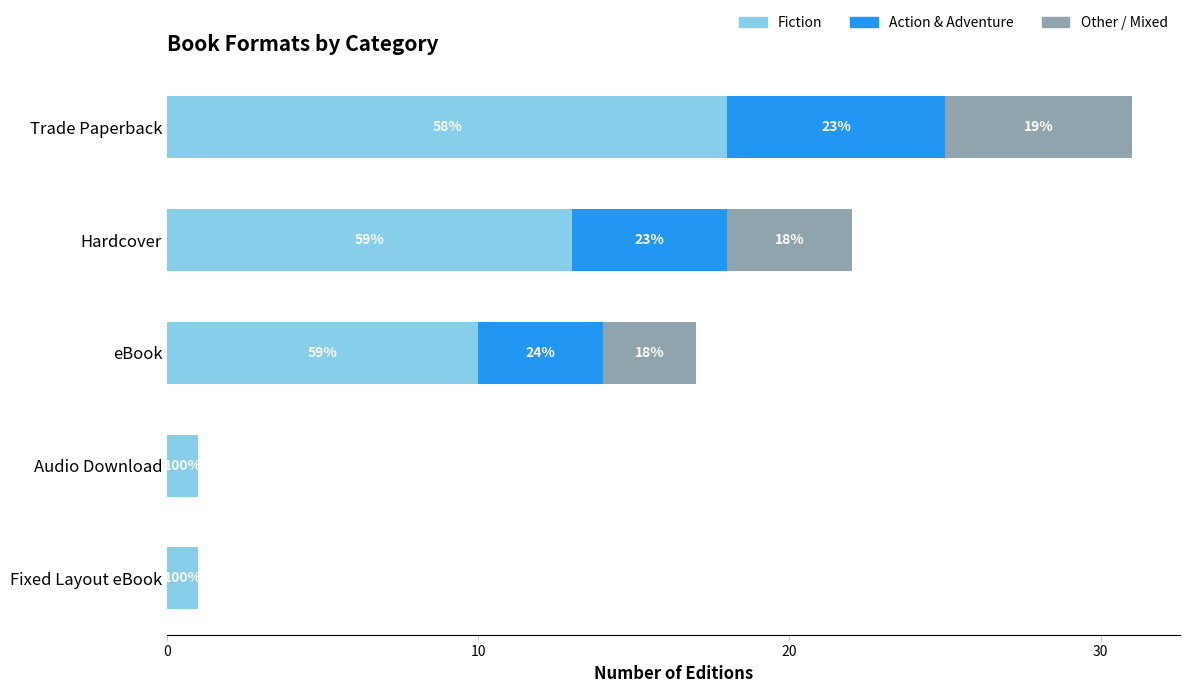

What are all the series names shown in the legend?

Fiction, Action & Adventure, Other / Mixed